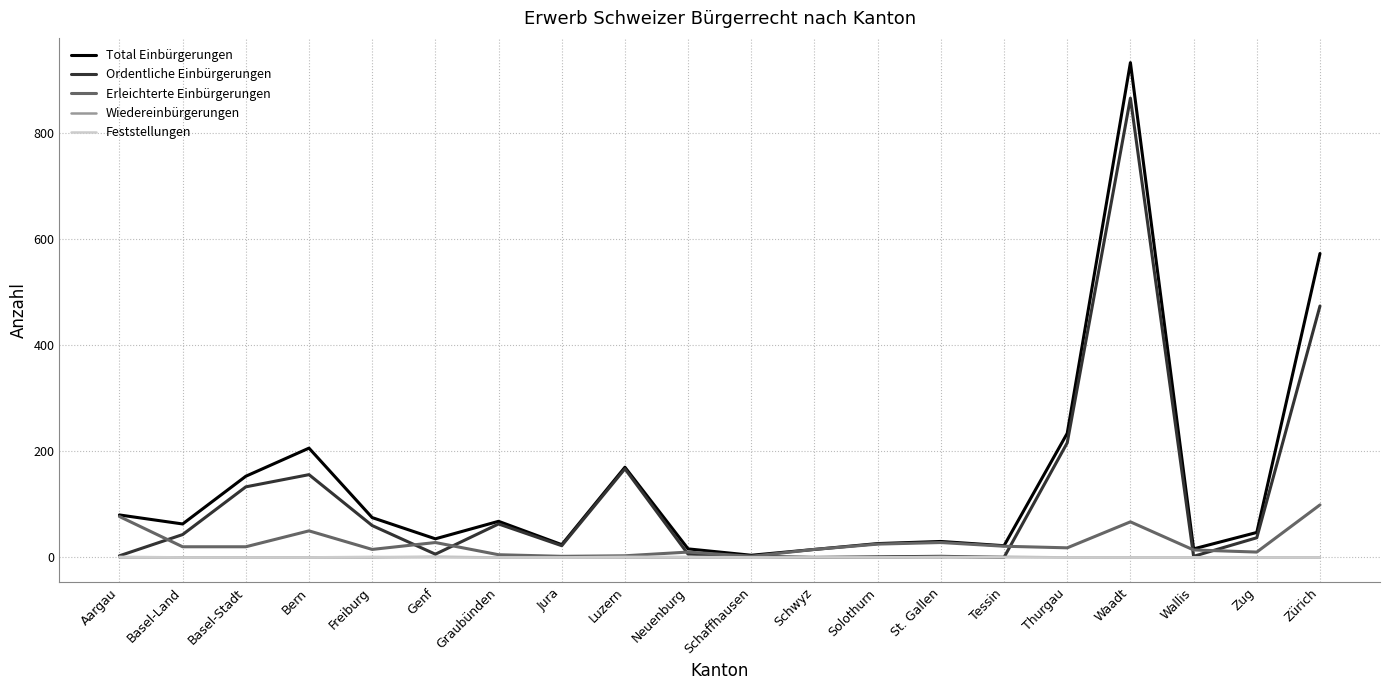

Which series has the largest range (max minus min)?

Total Einbürgerungen